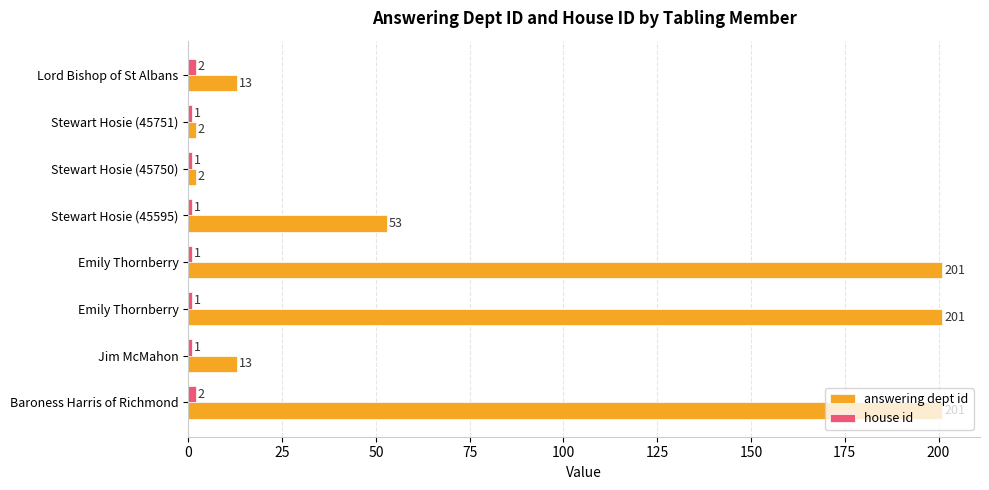

How many data points does each series have?

8